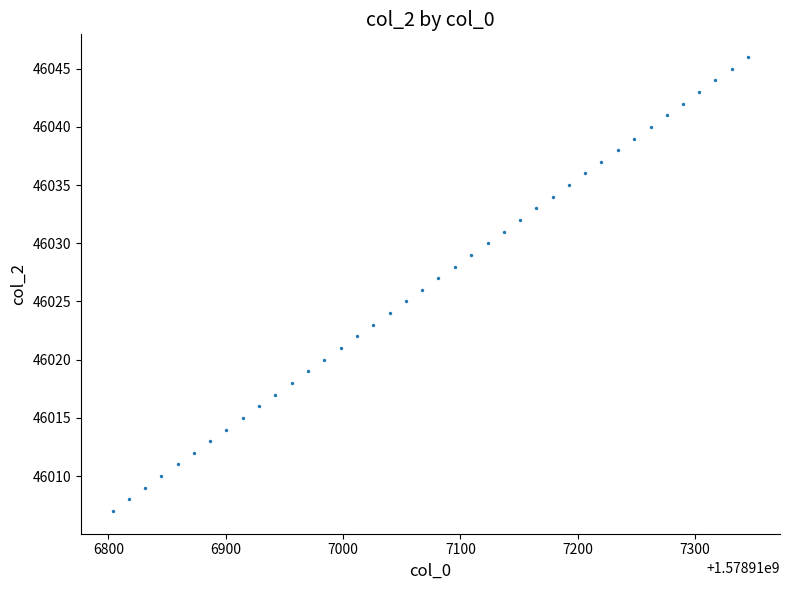

What is the range of Y values (max minus min)?

39